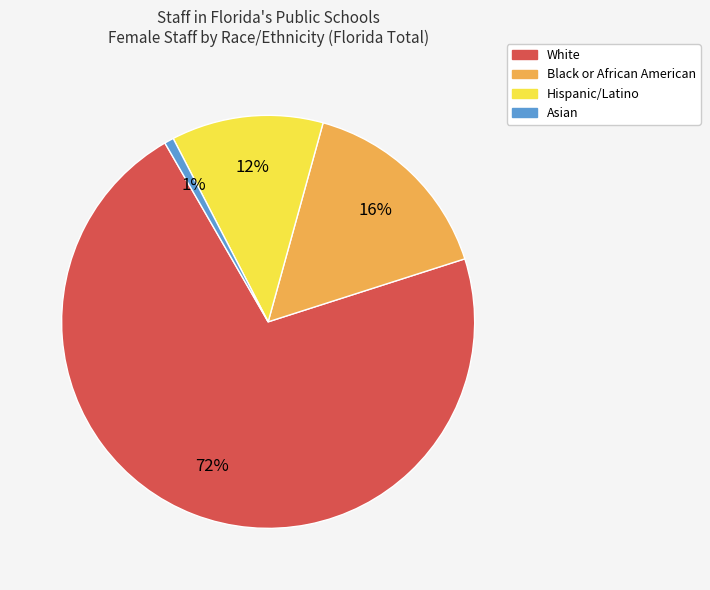

Which category accounts for the majority?

White